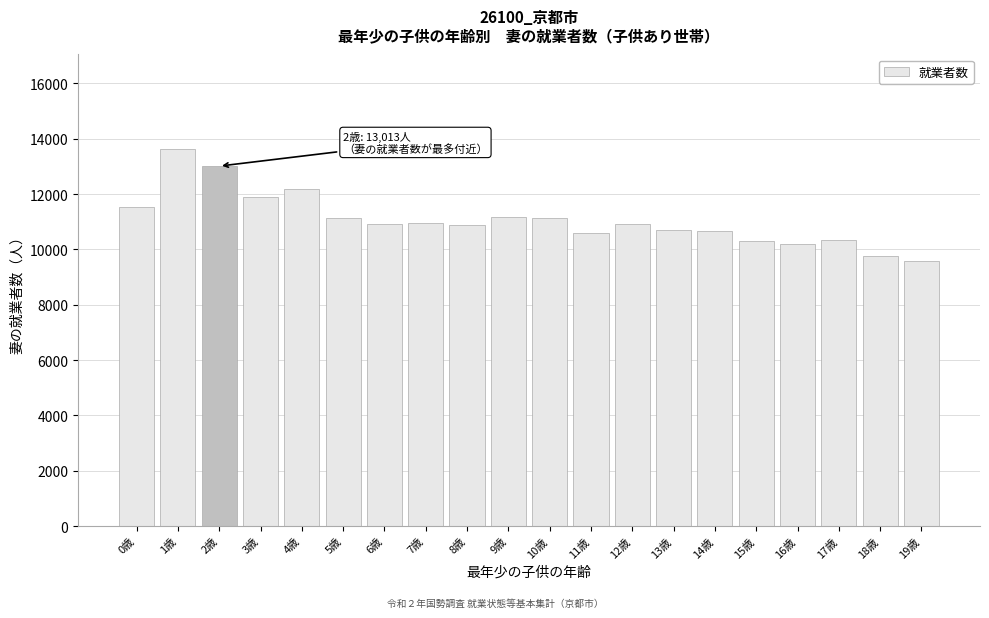

What is the maximum value shown in the chart?

13639